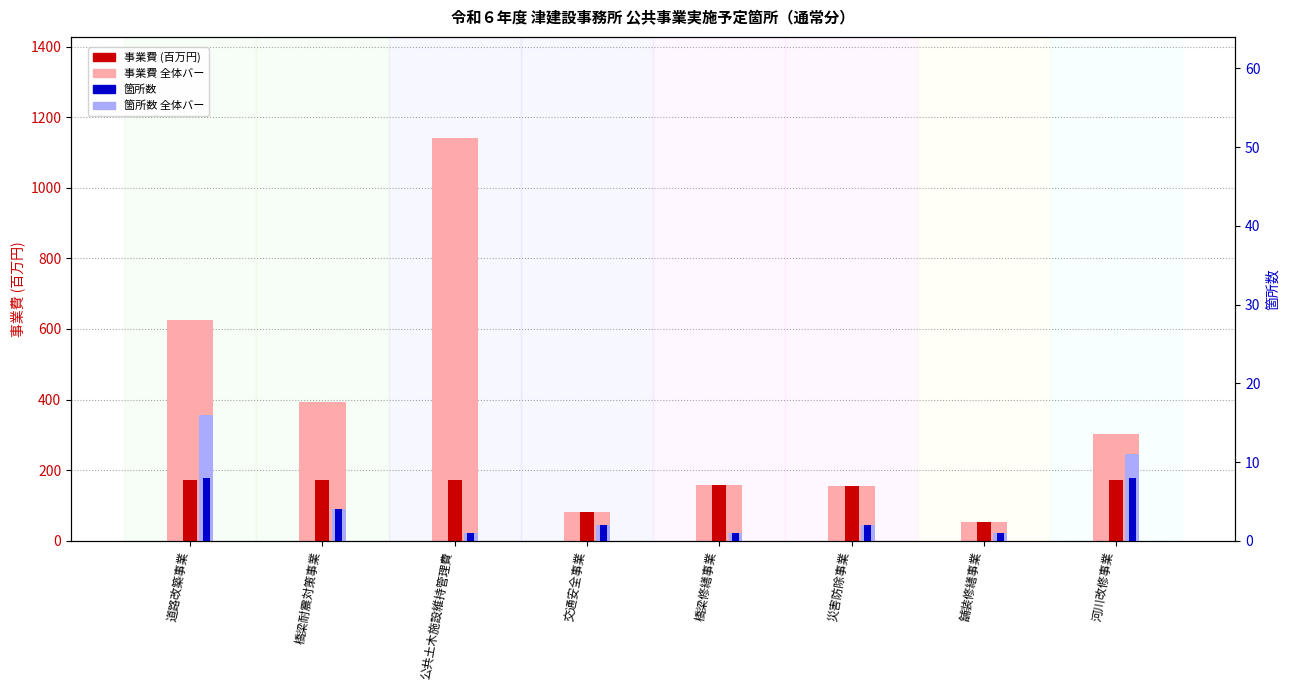

Where is 箇所数 nearest to the value 4?

橋梁耐震対策事業